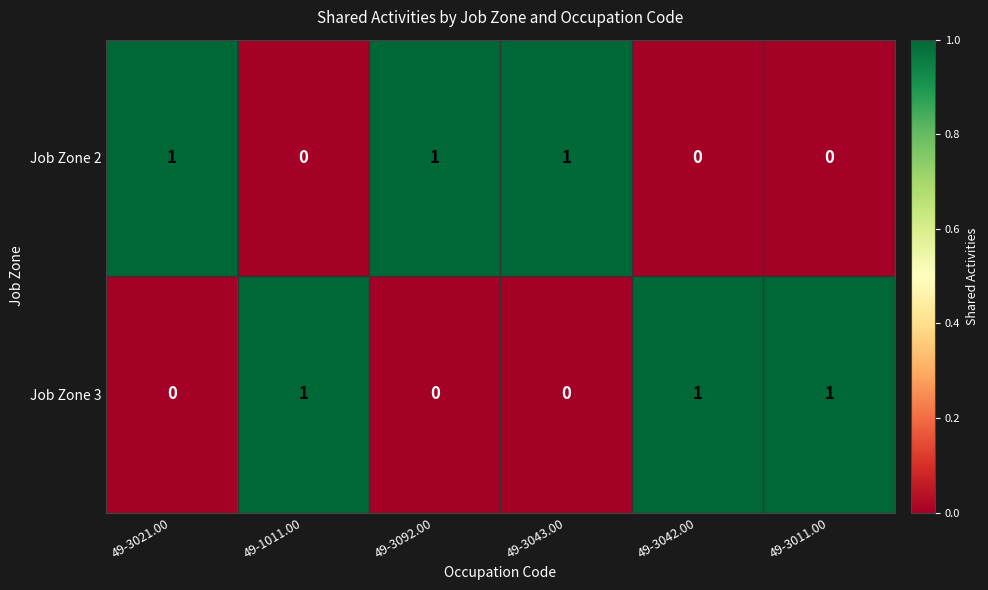

What is the sum of all Job Zone 3 values?

3